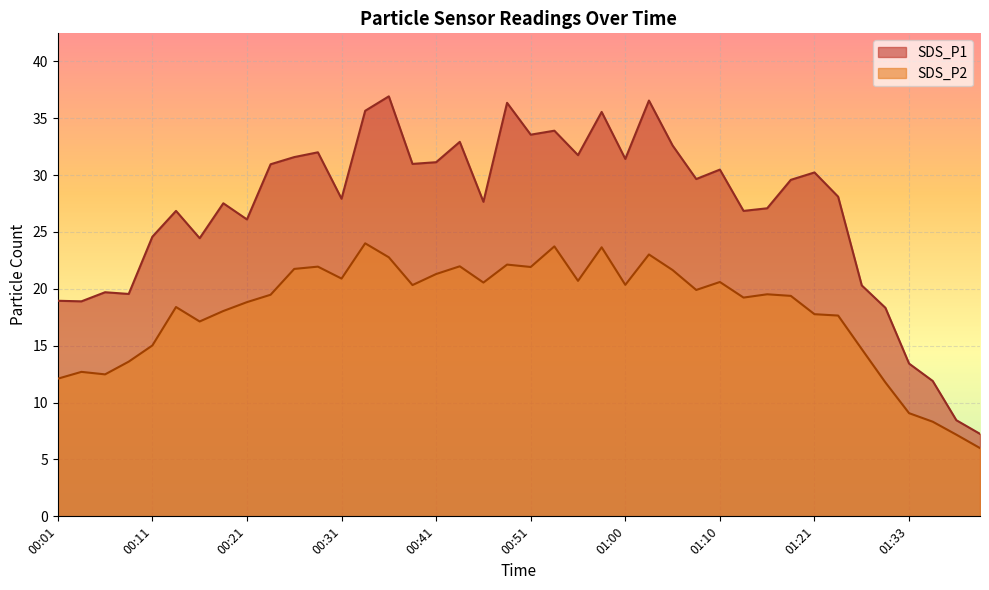

What is the minimum value for SDS_P2?

6.0